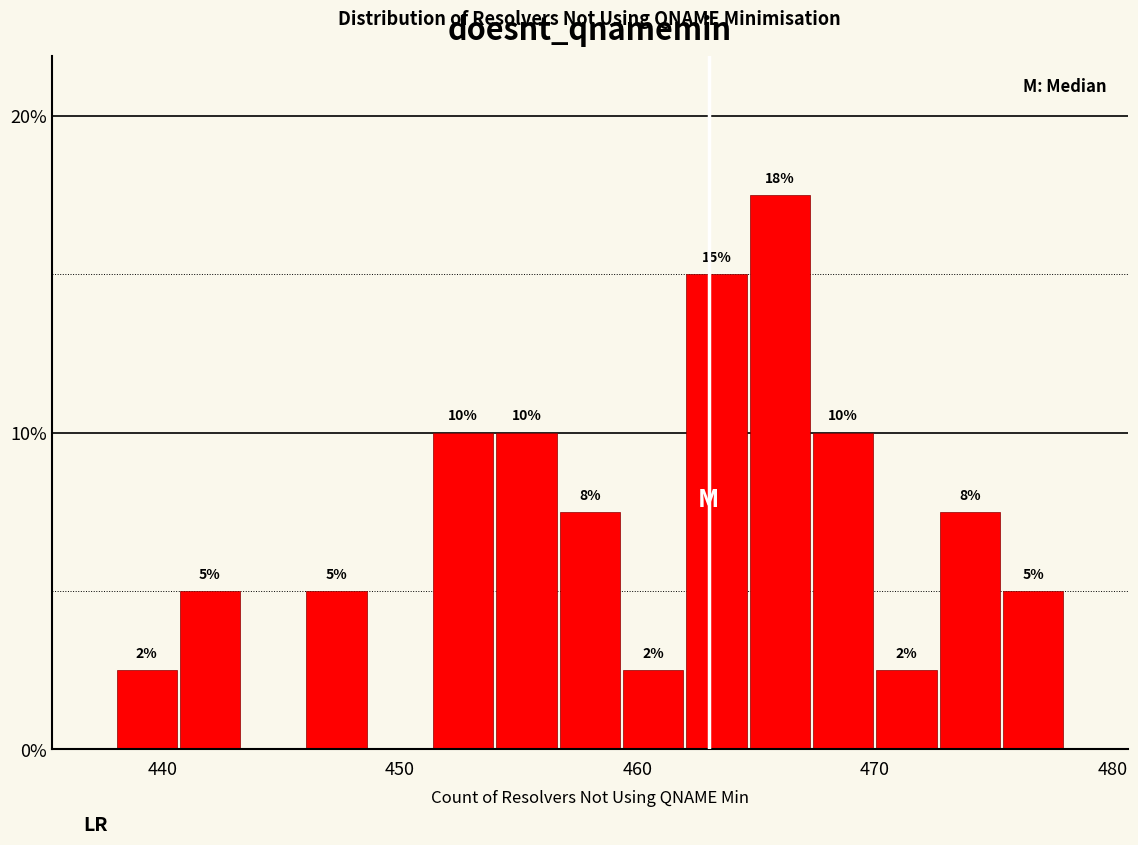

Around what value on the x-axis is the tallest bar? Give the approximate position of its centre, as read against the axis.

466